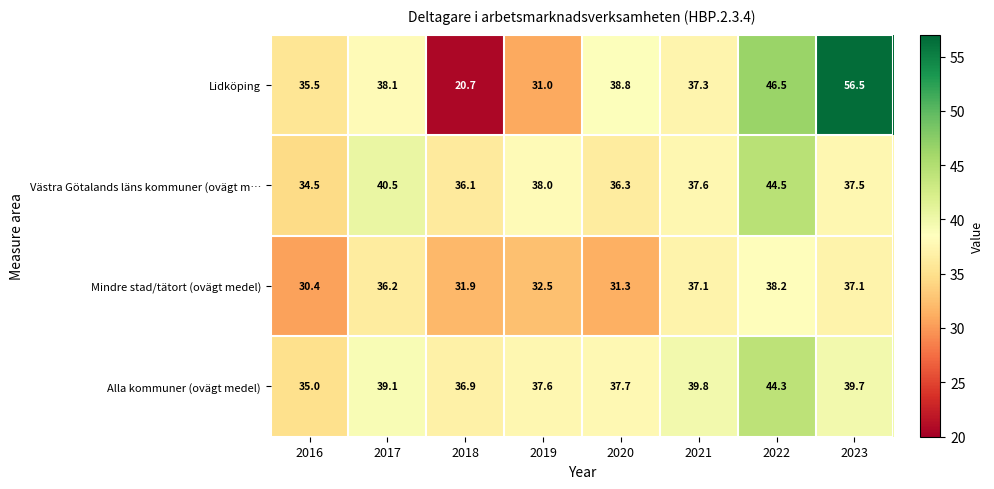

Between 2019 and 2023, which series saw the biggest shift?

Lidköping